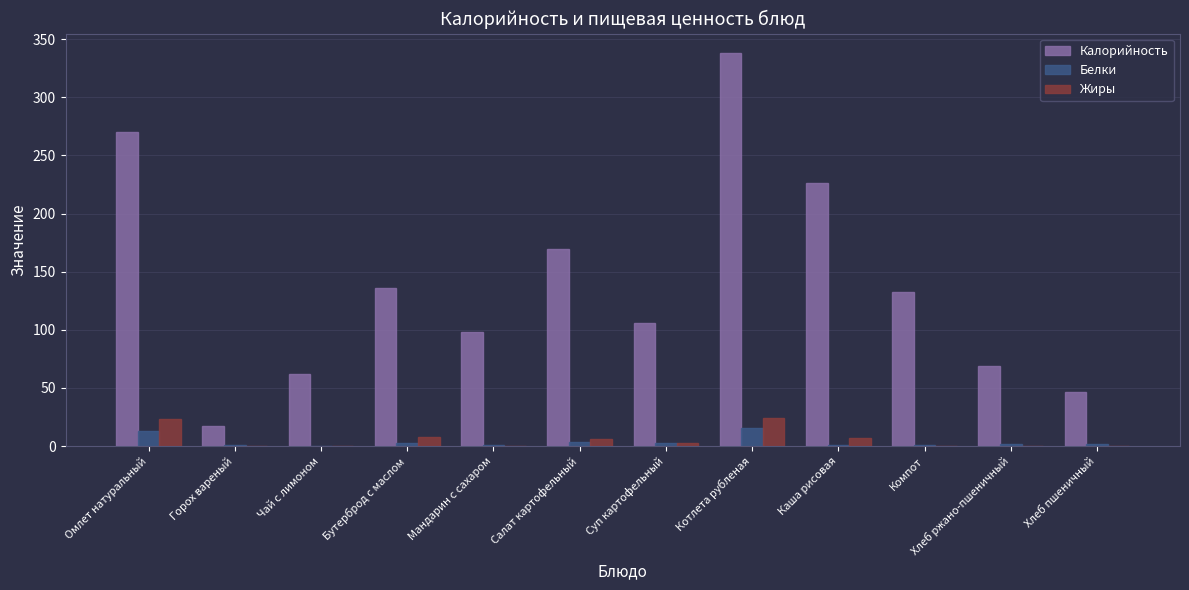

Which series has the largest total across all categories?

Калорийность